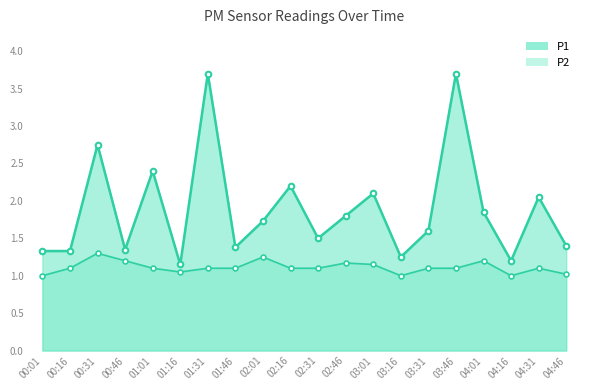

What is the minimum value for P1?

1.1